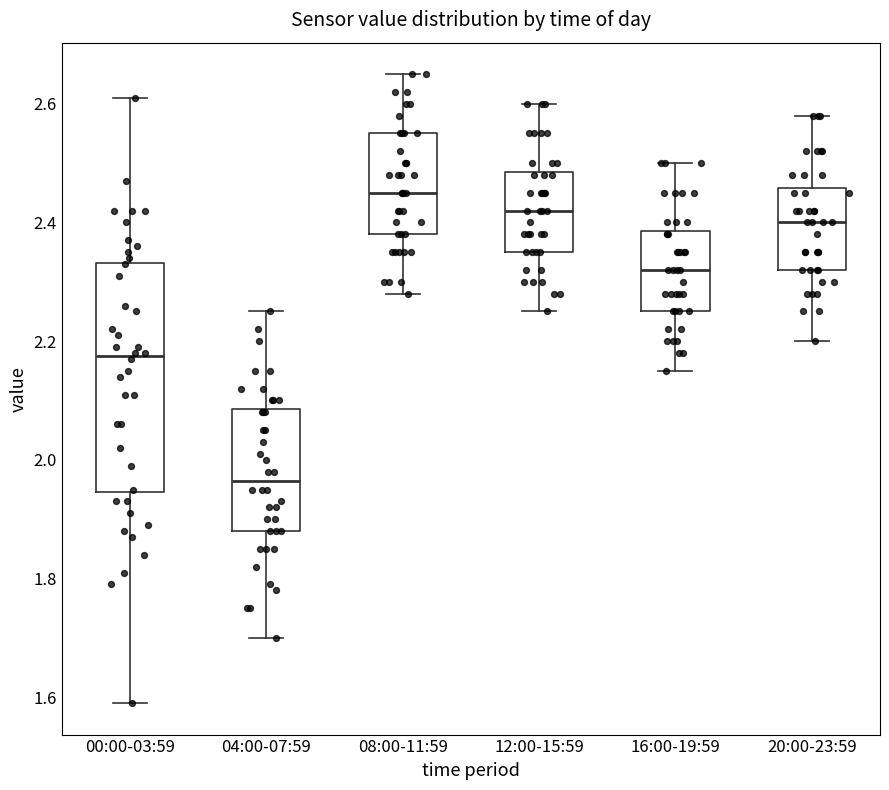

Reading left to right, read every box against the y-axis: the position of its median line, the range the box covers, and the ends of its whiskers. The values are not printed on the chart, so give them approximately, as read against the axis.

00:00-03:59: median 2.18, box 1.94 to 2.34, whiskers 1.60 to 2.62
04:00-07:59: median 1.96, box 1.88 to 2.08, whiskers 1.70 to 2.26
08:00-11:59: median 2.46, box 2.38 to 2.56, whiskers 2.28 to 2.66
12:00-15:59: median 2.42, box 2.36 to 2.48, whiskers 2.26 to 2.60
16:00-19:59: median 2.32, box 2.26 to 2.38, whiskers 2.16 to 2.50
20:00-23:59: median 2.40, box 2.32 to 2.46, whiskers 2.20 to 2.58